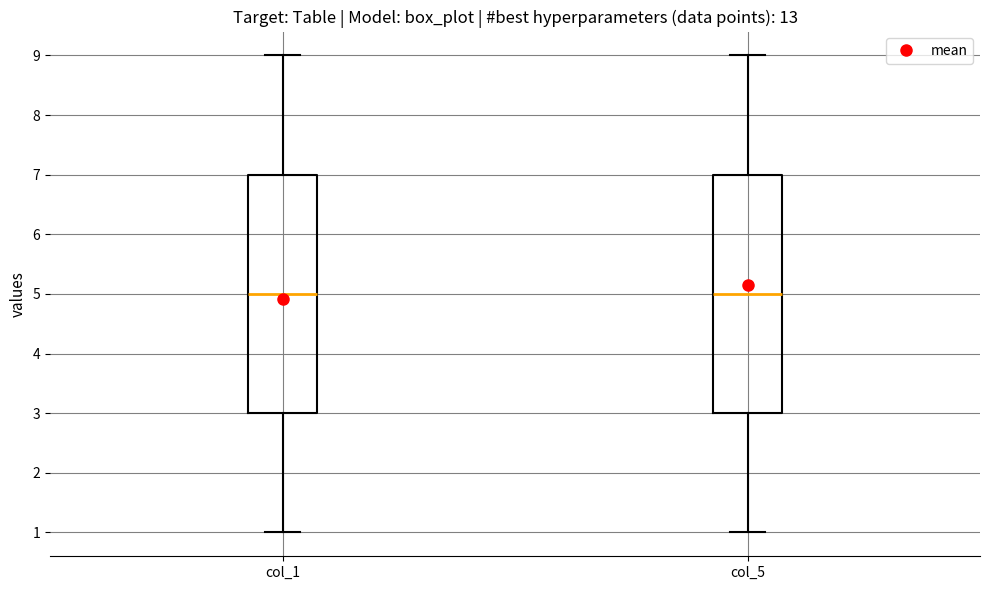

Reading left to right, transcribe this box plot: for each box, give where its median line is, the range the box spans, and where its two whiskers end, as read against the y-axis. The values are not printed on the chart, so give them approximately, as read against the axis.

col_1: median 5, box 3 to 7, whiskers 1 to 9
col_5: median 5, box 3 to 7, whiskers 1 to 9